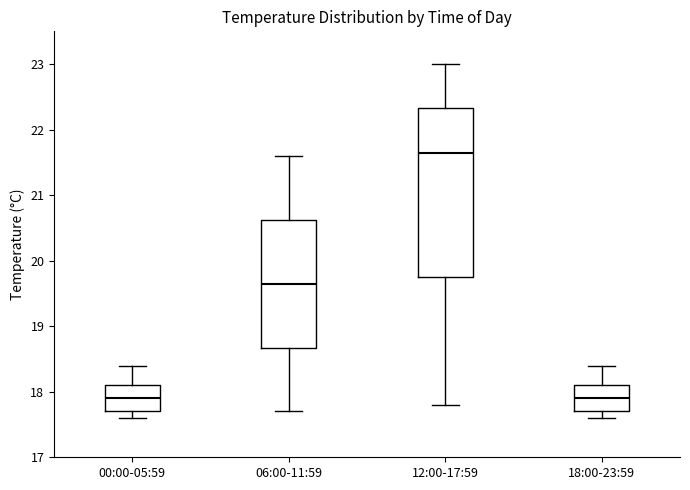

Which box is the tallest, from its lower edge to its upper edge?

12:00-17:59